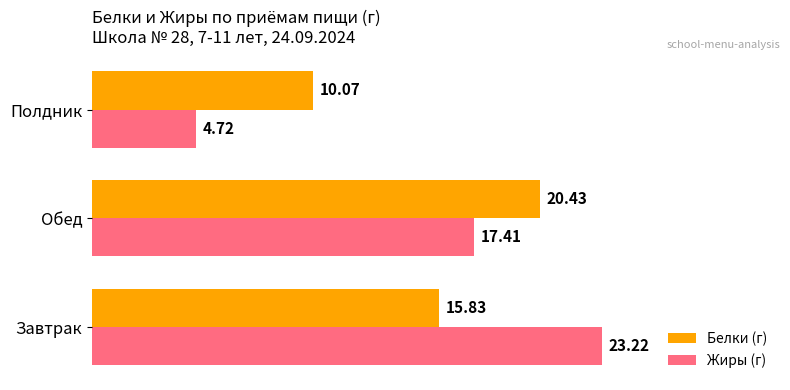

What is the difference between the highest and lowest values at Обед?

3.0